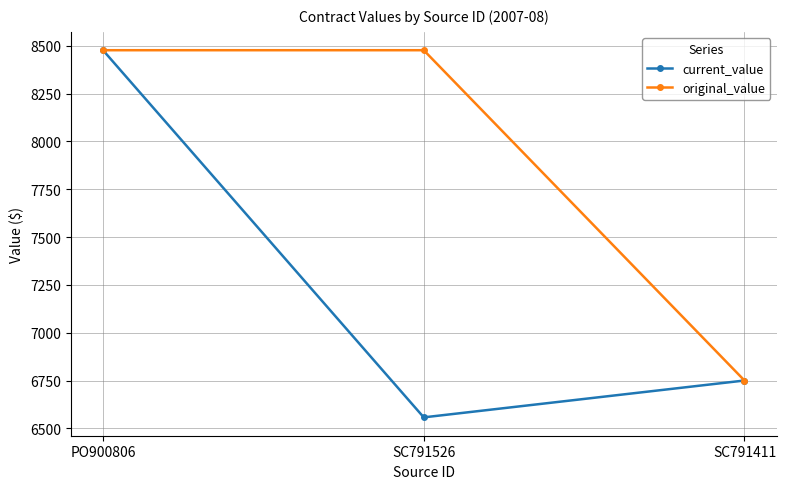

Reading right to left, extract all data points from this chart.

current_value: SC791411=6750.0	SC791526=6557.3	PO900806=8477.3
original_value: SC791411=6750.0	SC791526=8477.3	PO900806=8477.3